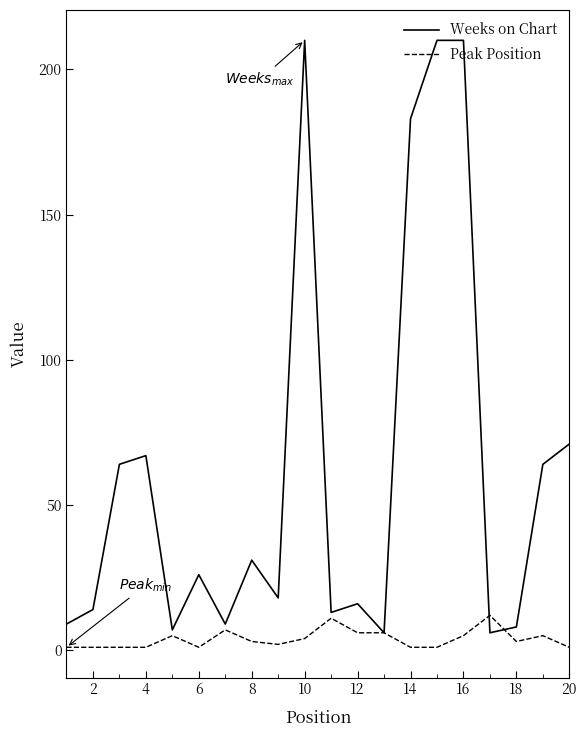

List the series in order of their peak value, highest first.

Weeks on Chart, Peak Position